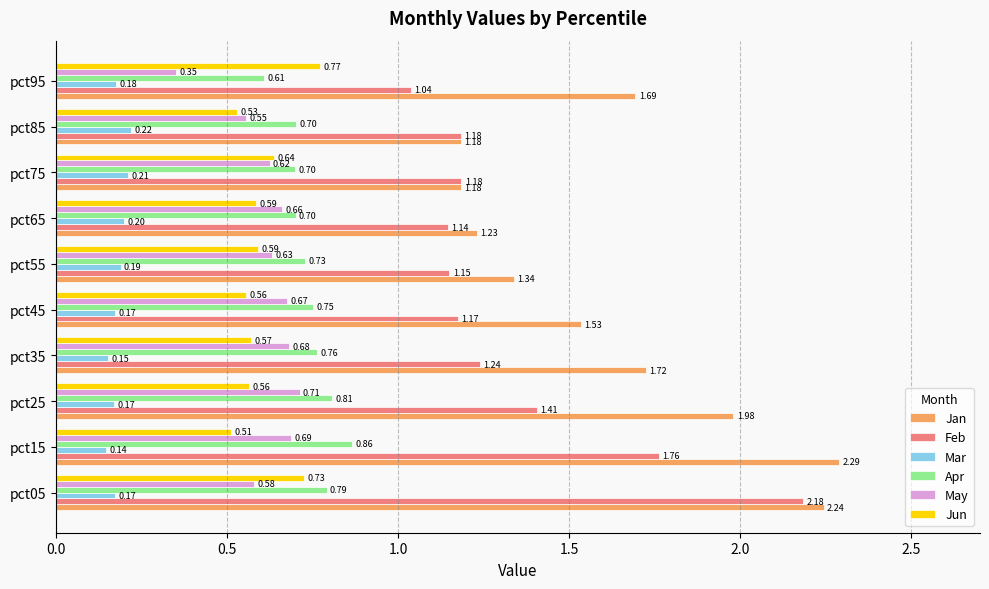

Between pct65 and pct85, which series saw the biggest shift?

May